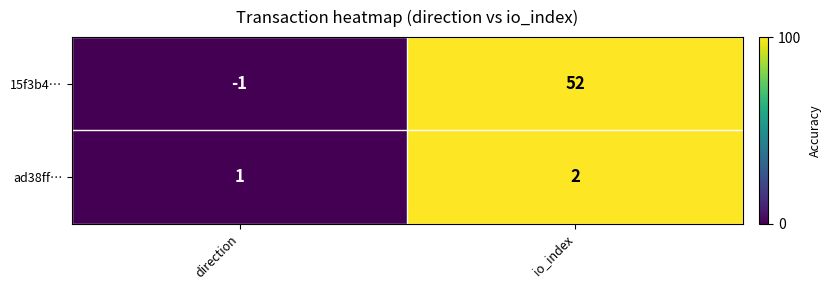

Rank the categories by ad38ff… value from highest to lowest.

io_index, direction